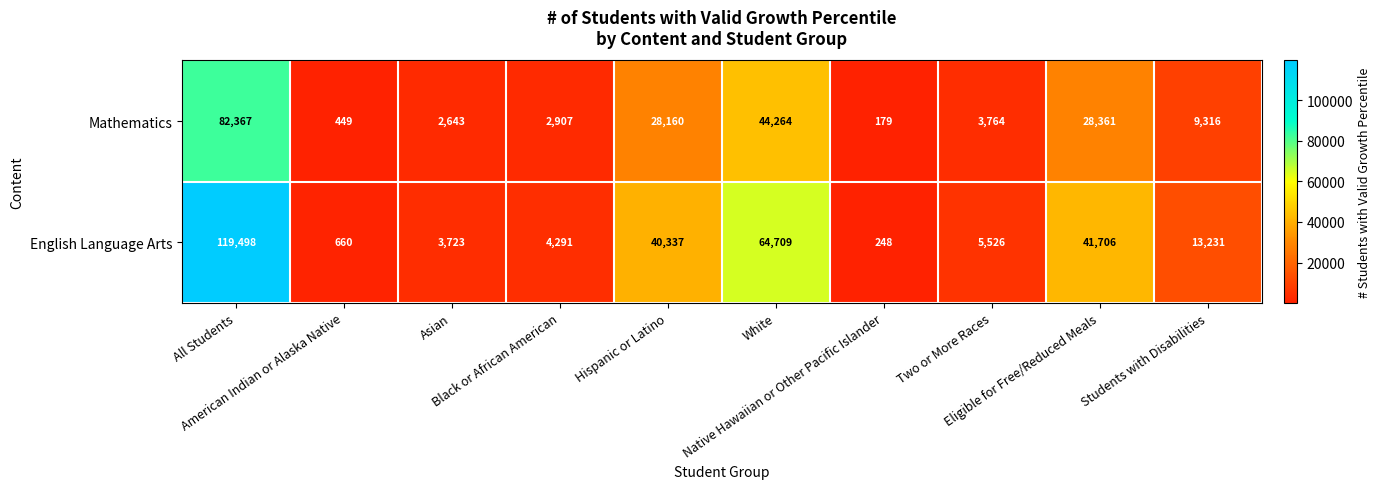

What is the difference between the highest and lowest values at Hispanic or Latino?

12177